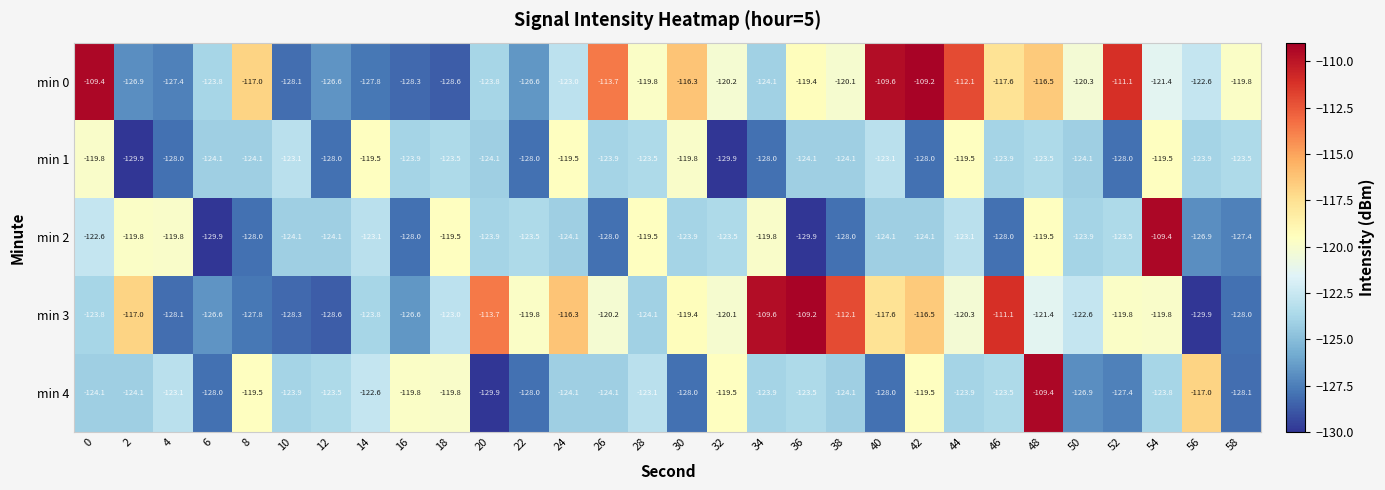

What is the sum of all min 3 values?

-3625.1